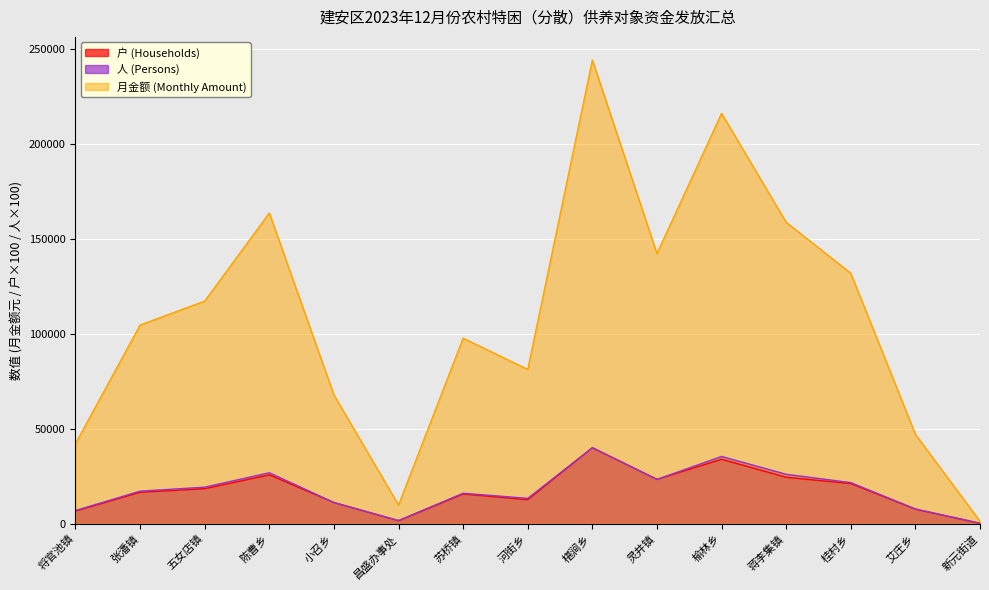

What is the value of the 户 (Households) point at the 13th from the left?

21100